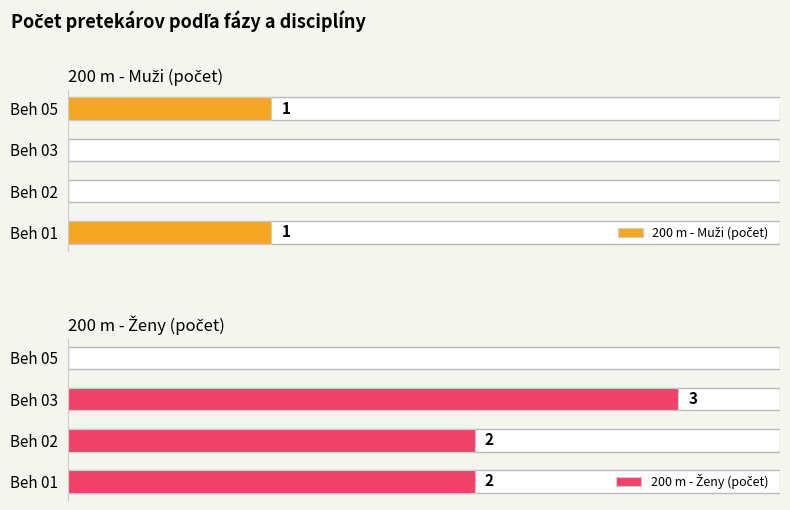

Reading left to right, transcribe all the data shown in this chart.

200 m - Muži (počet): 1	0	0	1
200 m - Ženy (počet): 2	2	3	0